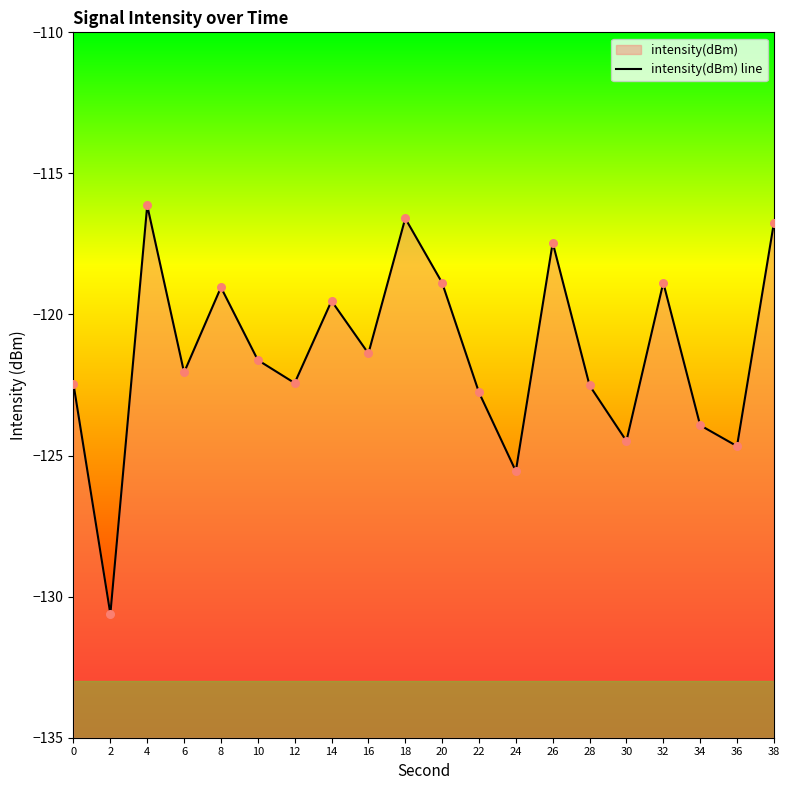

What is the change in value from 2 to 34?

+6.7